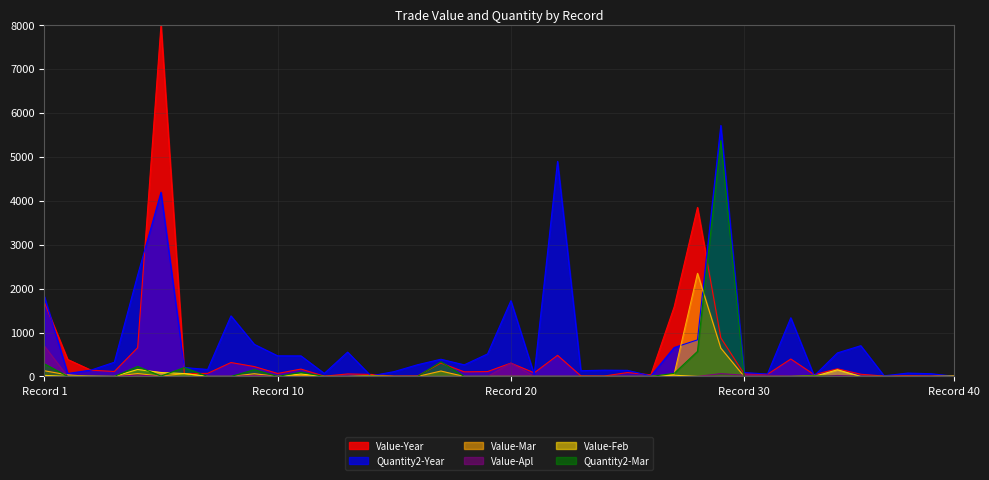

What is the sum of all Value-Year values?

20668.0